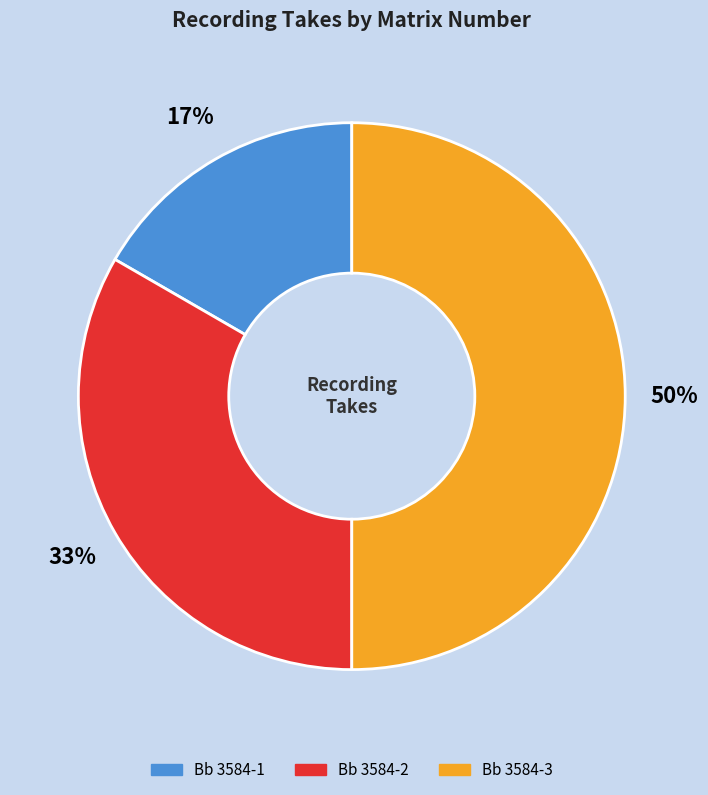

Which has a higher value, Bb 3584-3 or Bb 3584-1?

Bb 3584-3